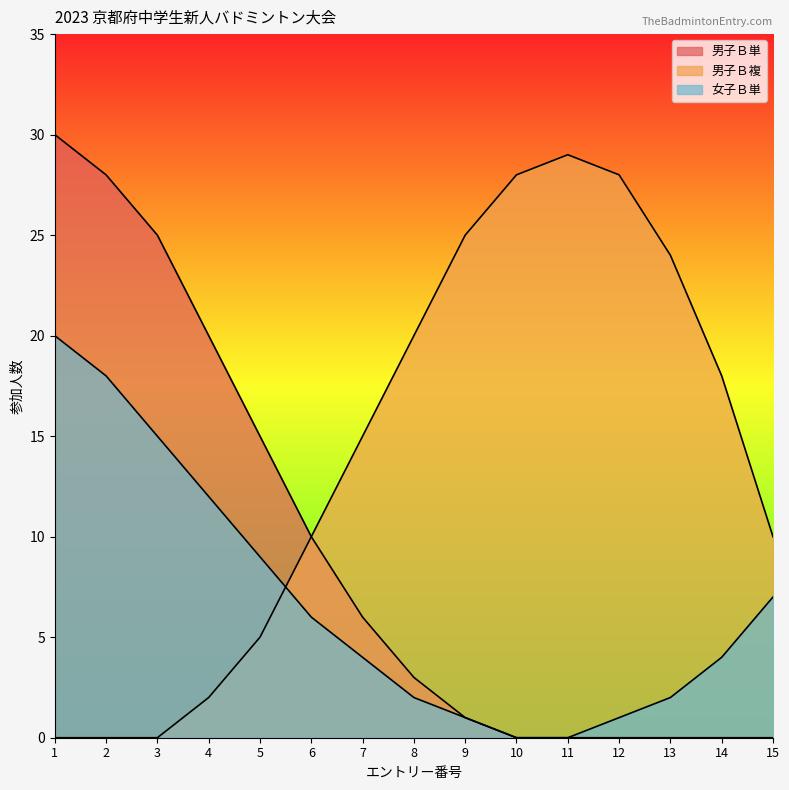

Is it true that 女子Ｂ単 equals 7 at 15?

True